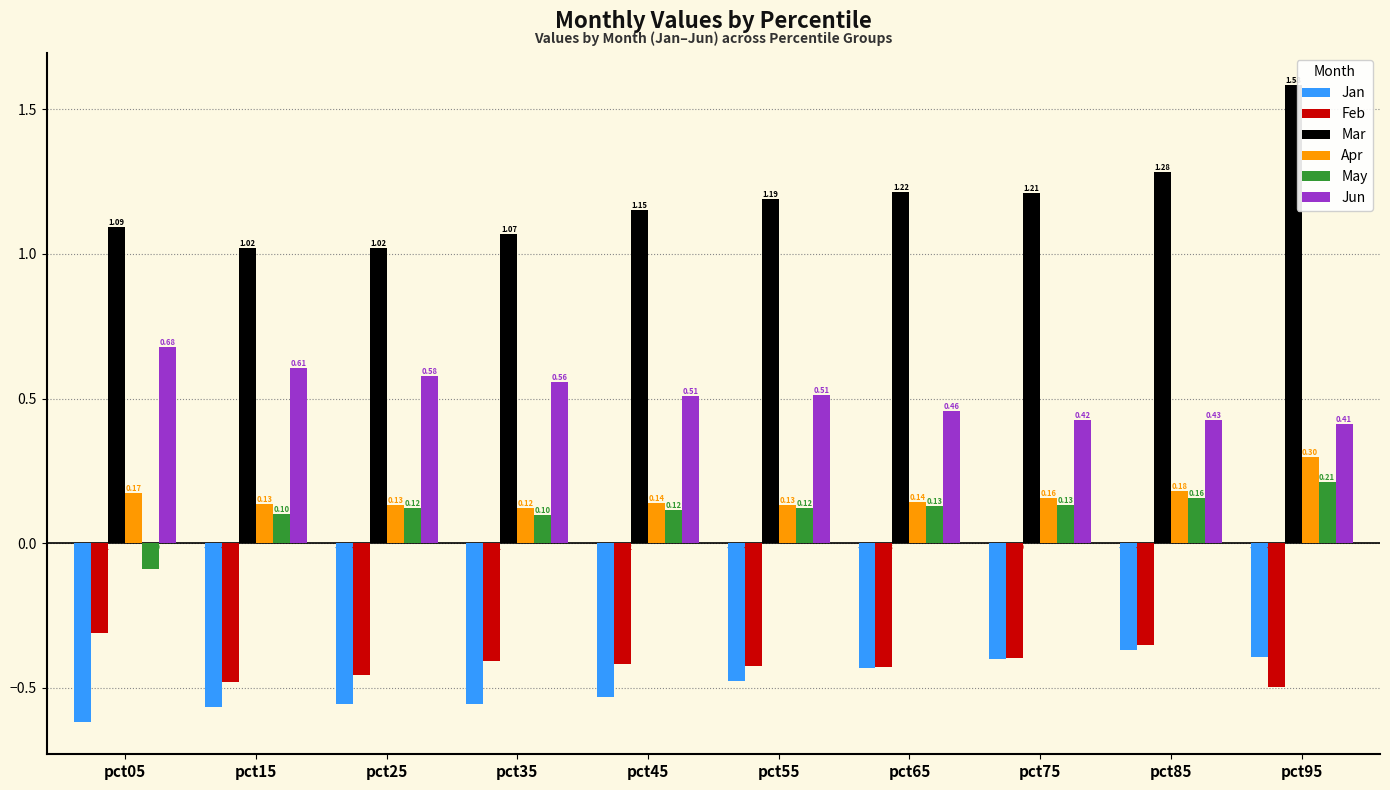

The value of Apr at pct25 is 0.0. True or false?

False